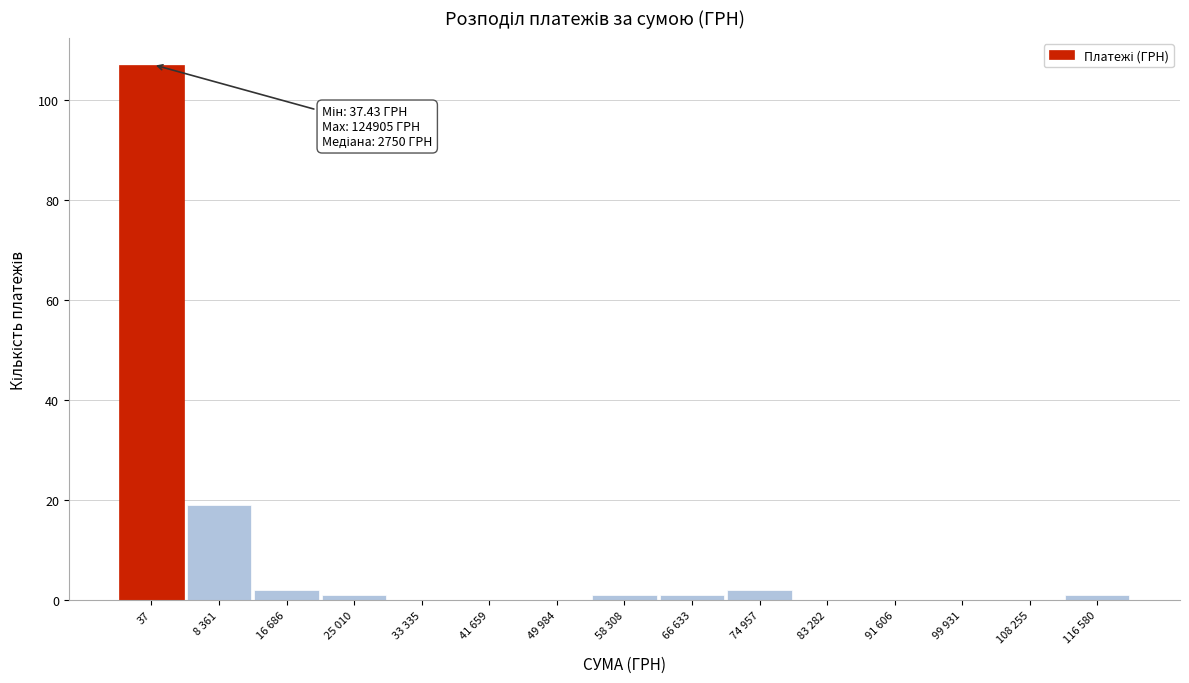

Reading left to right, transcribe all the data shown in this chart.

37=107	8 361=19	16 686=2	25 010=1	33 335=0	41 659=0	49 984=0	58 308=1	66 633=1	74 957=2	83 282=0	91 606=0	99 931=0	108 255=0	116 580=1